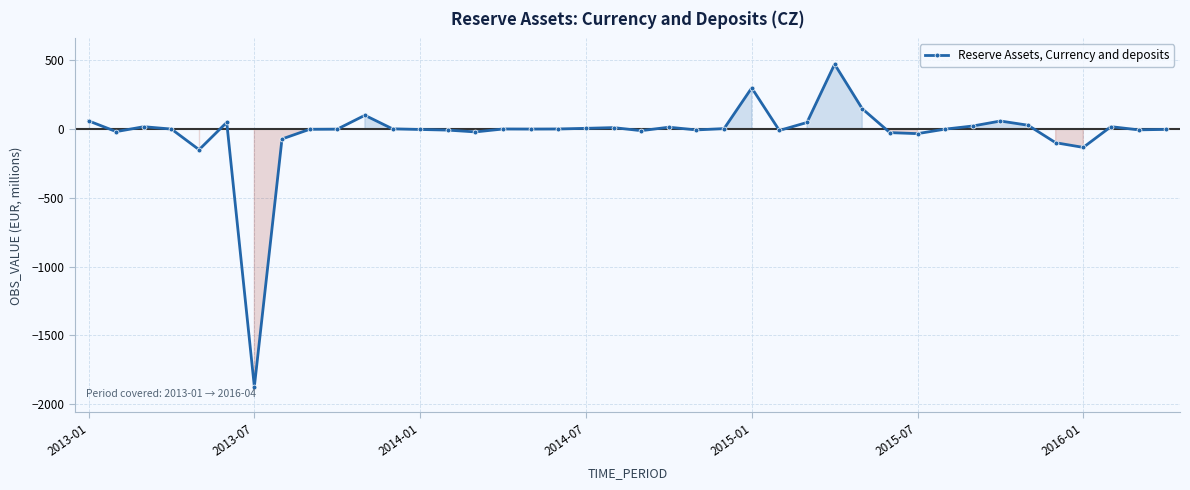

What is the maximum value shown in the chart?

472.5